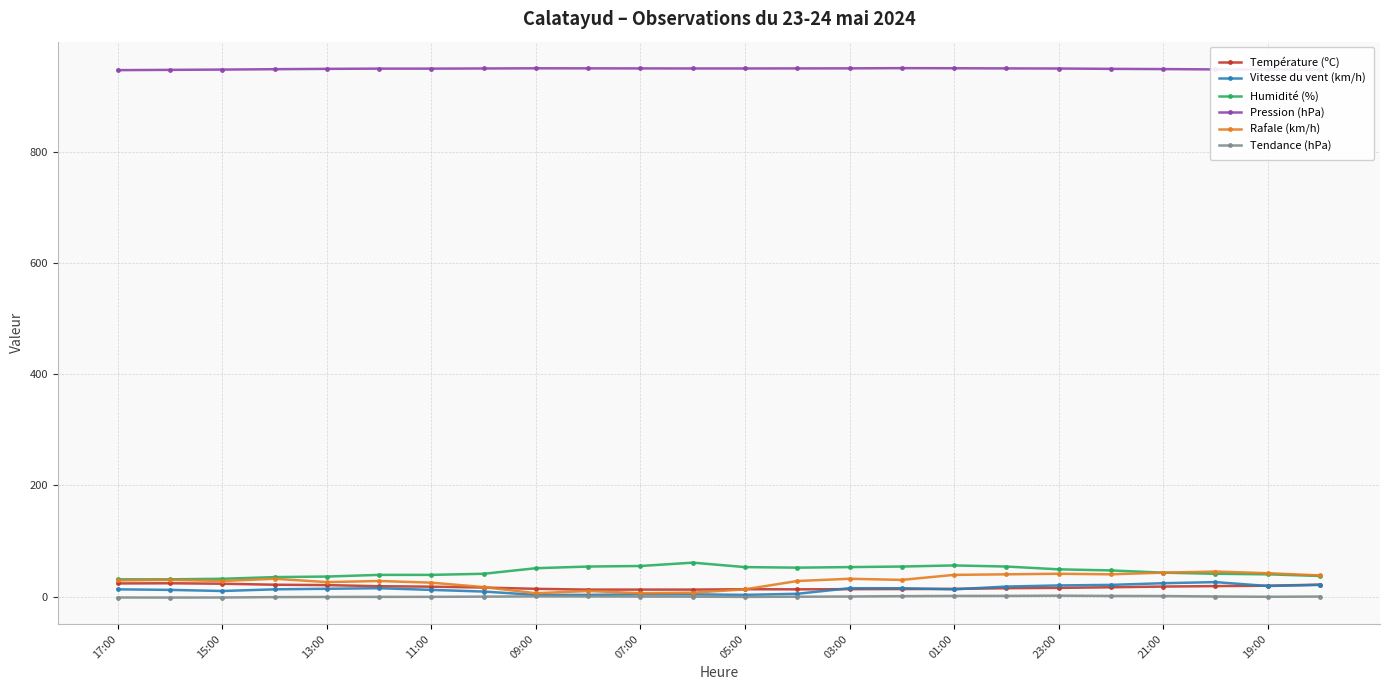

How many lines are shown in the chart?

6